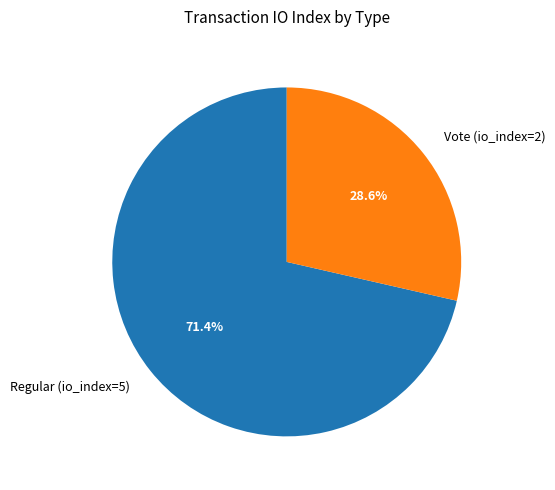

How many slices are in this pie chart?

2